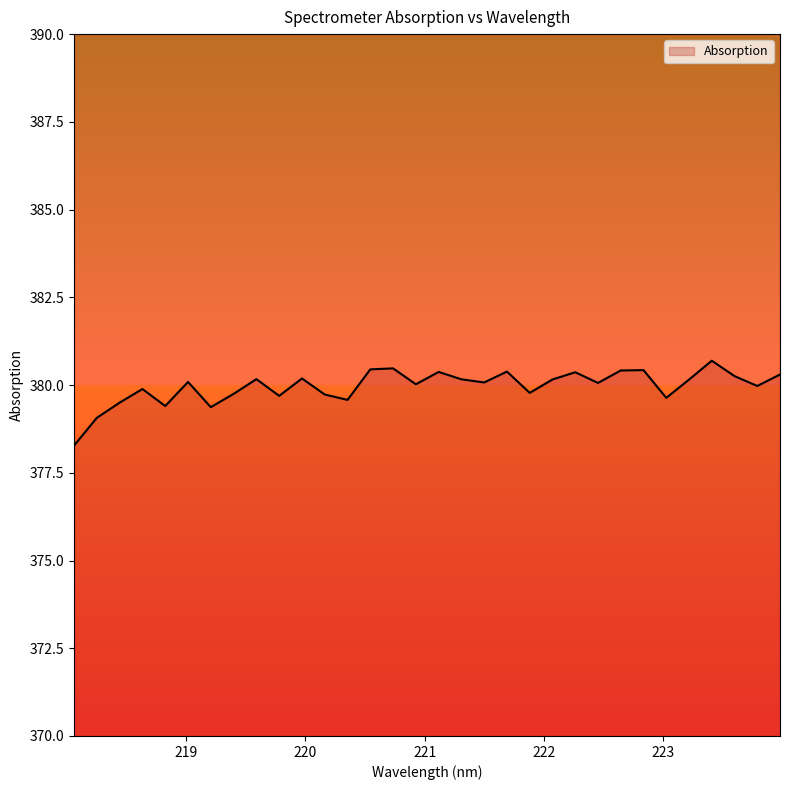

What is the smallest value displayed?

378.3